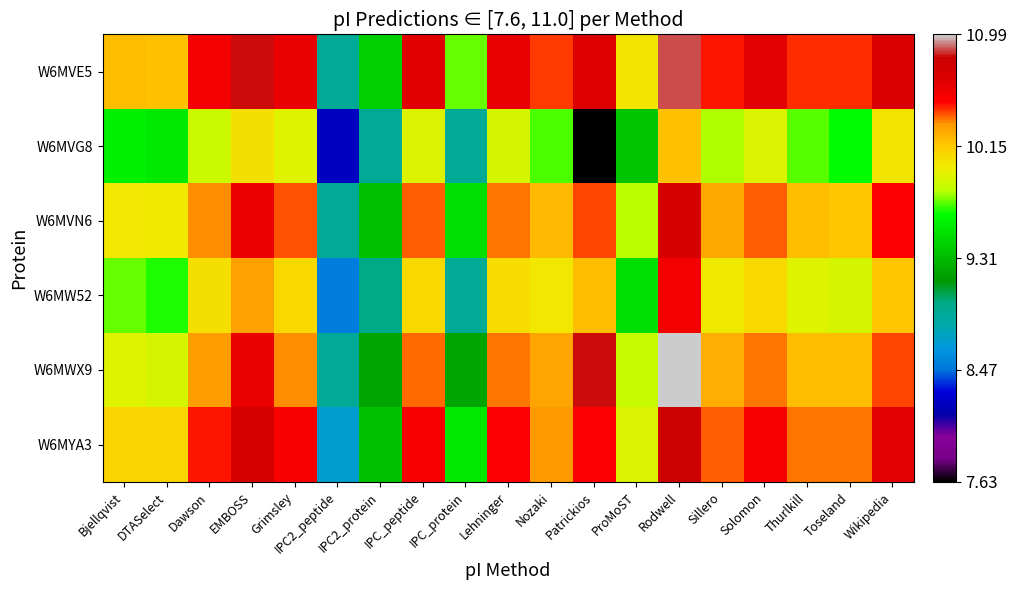

Rank the series at Grimsley from lowest to highest value.

W6MVG8, W6MW52, W6MWX9, W6MVN6, W6MYA3, W6MVE5